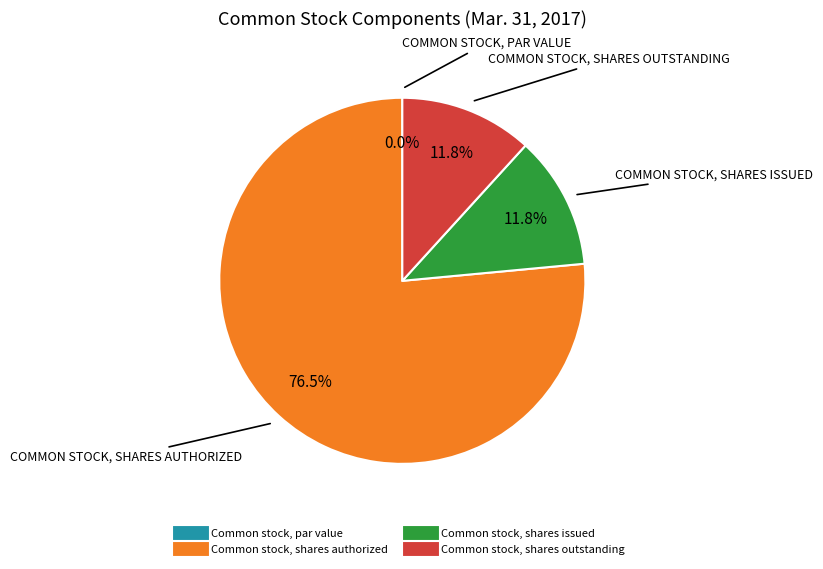

Which slice represents more than half of the pie?

Common stock, shares authorized